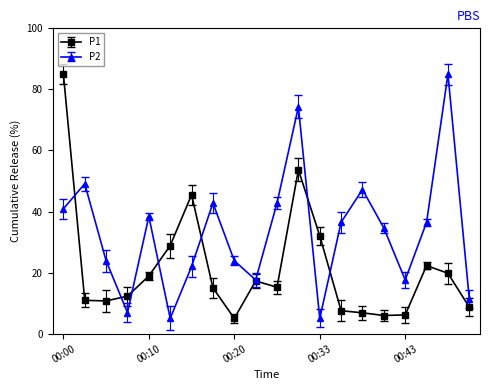

What is the maximum value for P1?

85.0